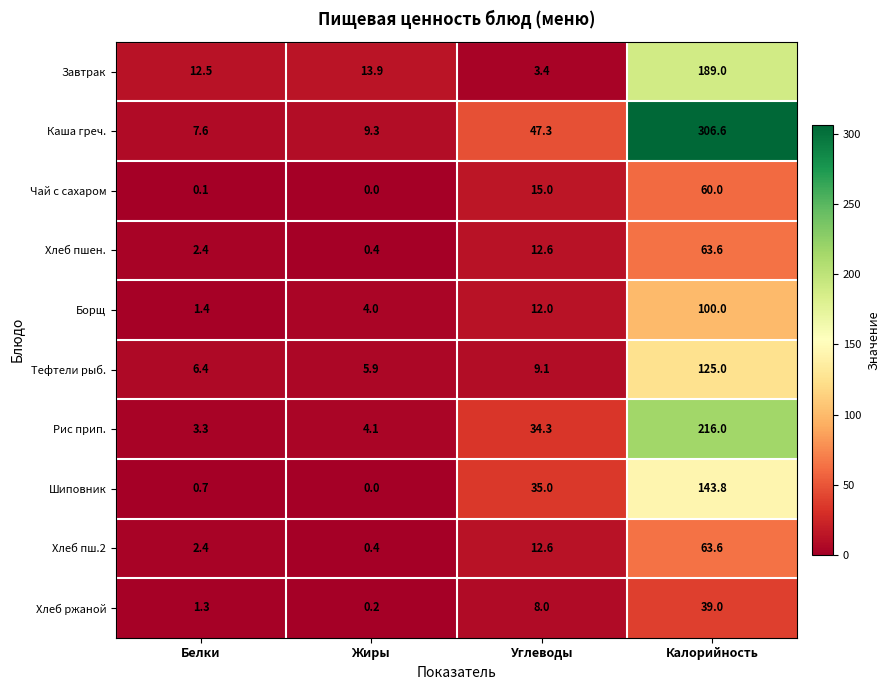

At which category is the sum across all series the highest?

Калорийность